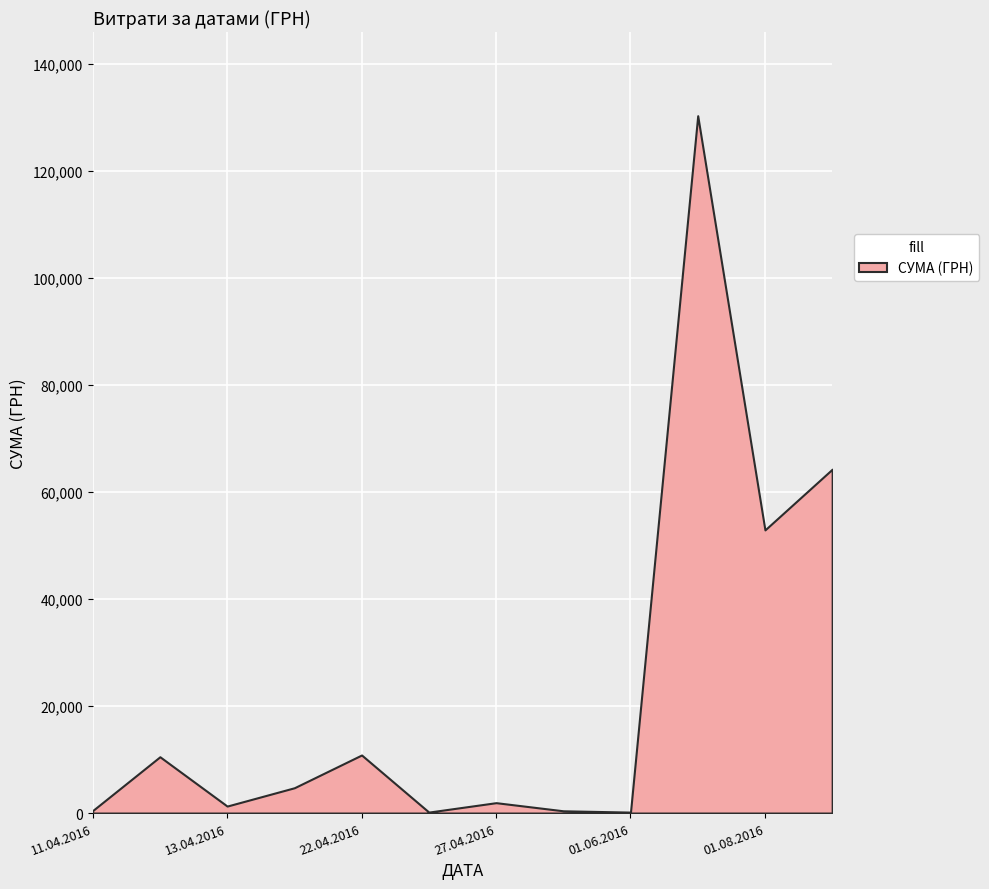

Where is the data nearest to the value 65246?

19.04.2017